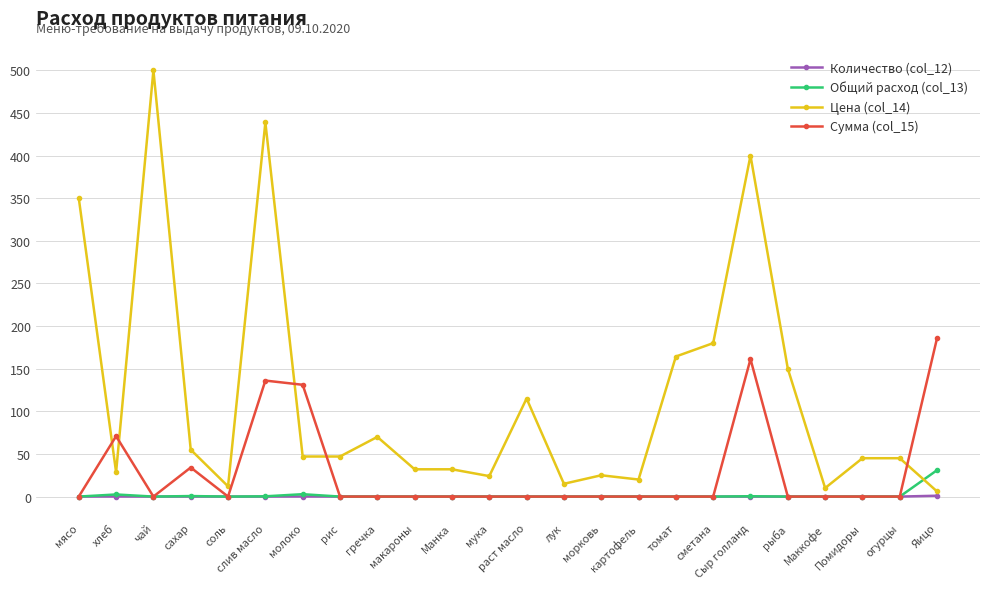

What is the spread (max minus min) of values at раст масло?

115.0